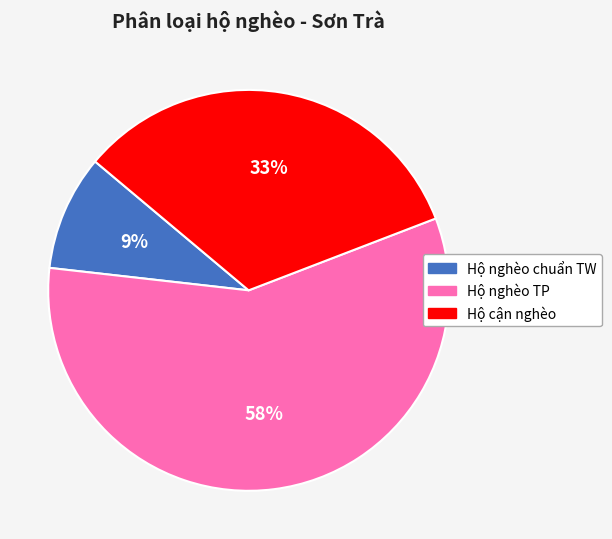

What is the largest slice in the pie chart?

Hộ nghèo TP